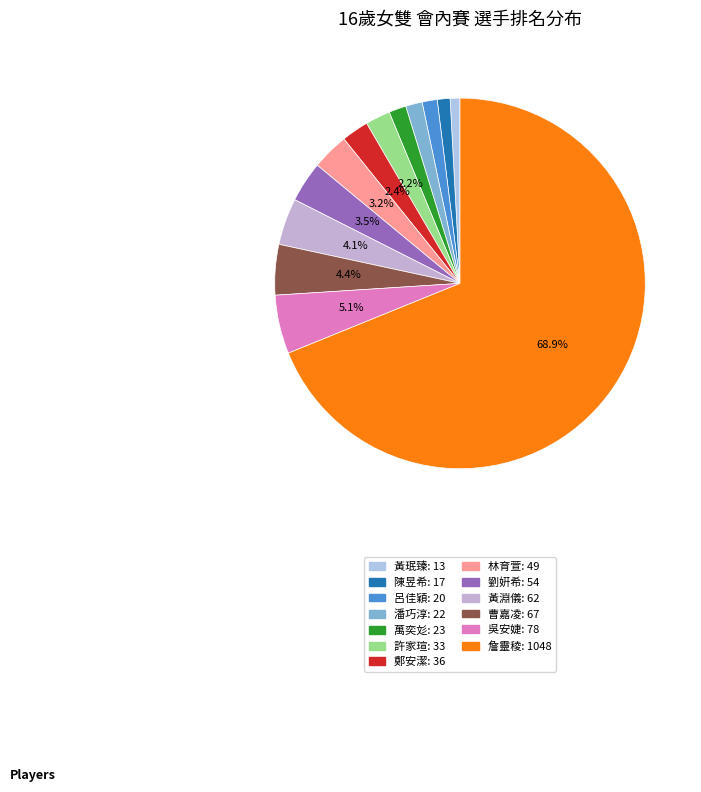

What is the change in value from 潘巧淳 to 鄭安潔?

+14